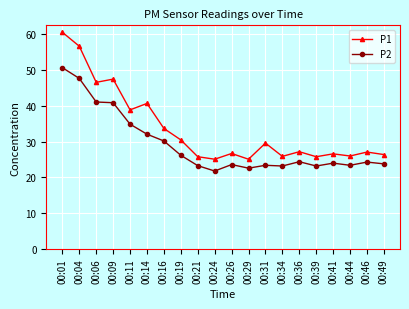

True or false: P2 and P1 intersect in this chart.

False